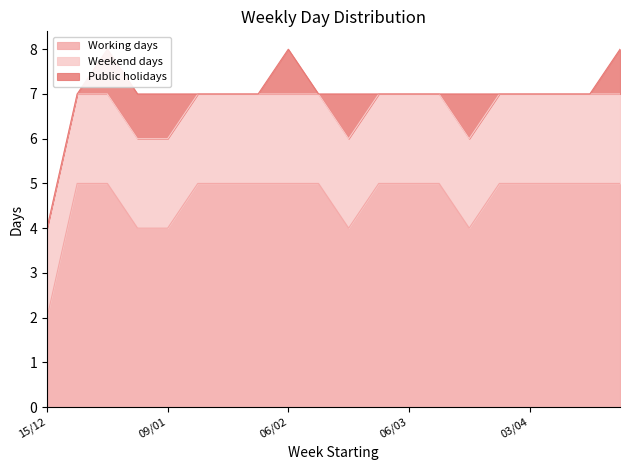

Where is Working days nearest to the value 3?

15/12